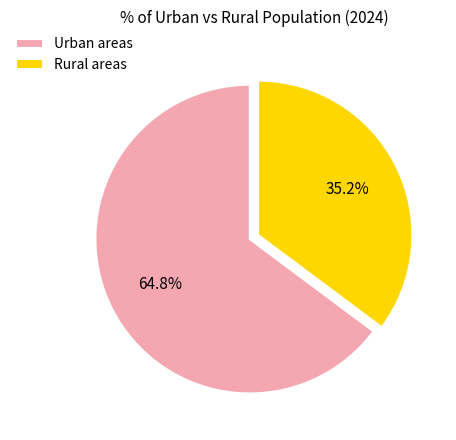

Which category has the smallest portion of the pie?

Rural areas